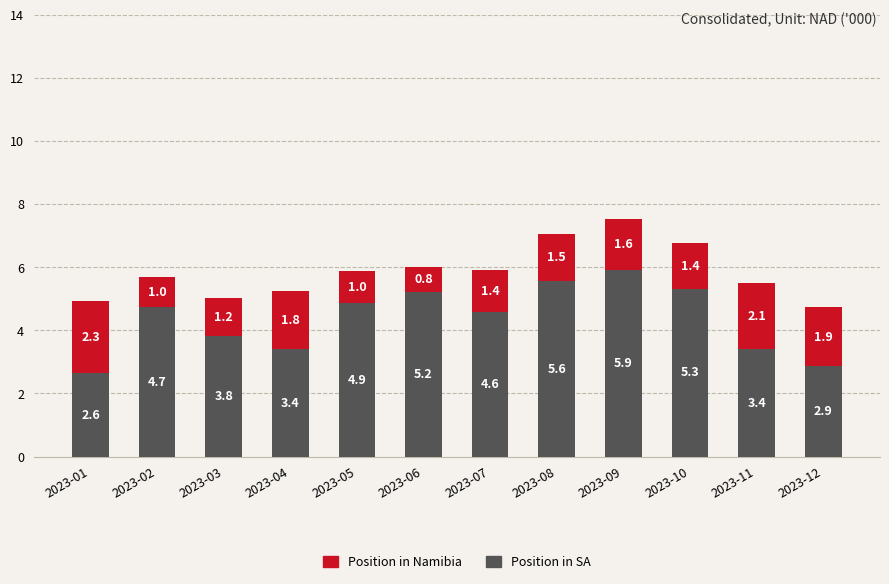

Read the Position in Namibia value at 2023-04.

1836838.8